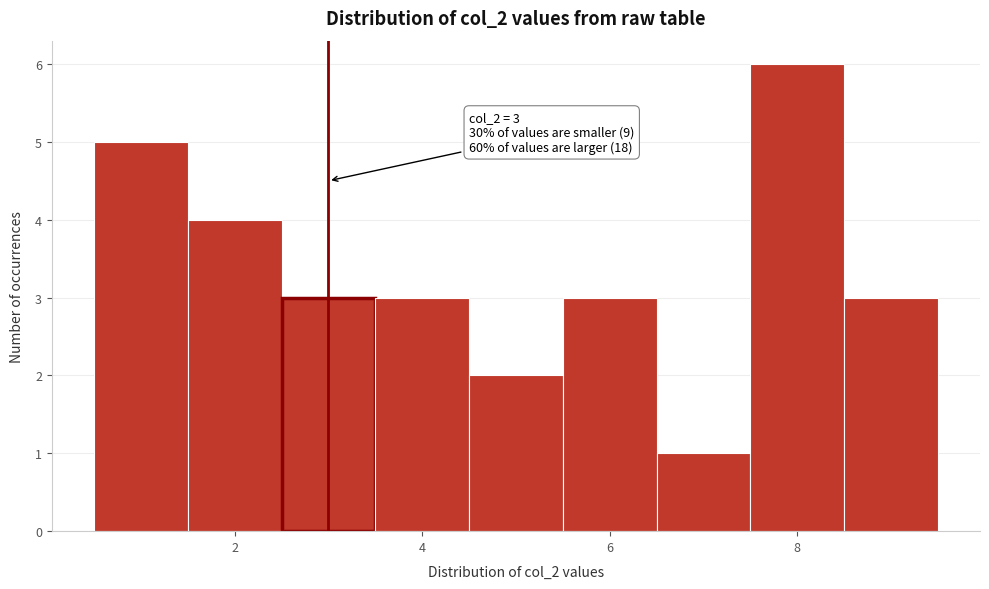

Which range on the x-axis has the tallest bar?

7.5 to 8.5